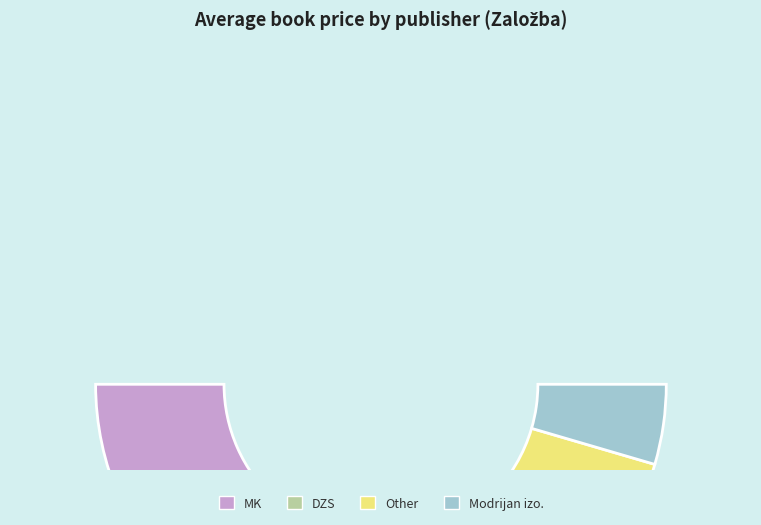

What percentage is the DZS slice, to the nearest percent?

5%